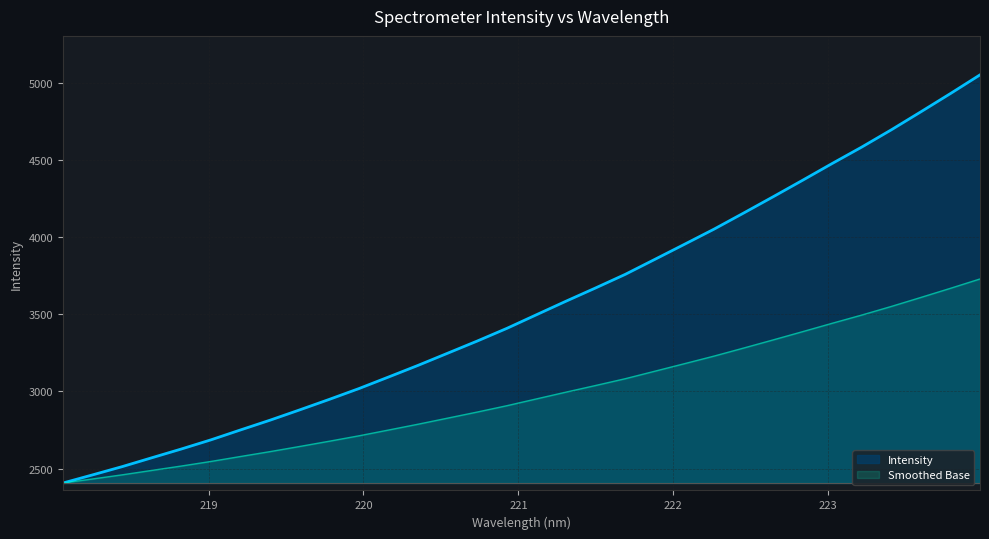

Reading left to right, extract all data points from this chart.

2406.7	2459.4	2512.9	2570.3	2627.3	2686.7	2750.9	2814.3	2881.0	2949.1	3019.0	3093.9	3169.5	3248.4	3327.3	3409.3	3497.6	3585.4	3671.3	3759.1	3856.2	3953.7	4051.9	4156.1	4261.9	4369.1	4477.8	4584.1	4695.9	4812.5	4930.8	5051.8